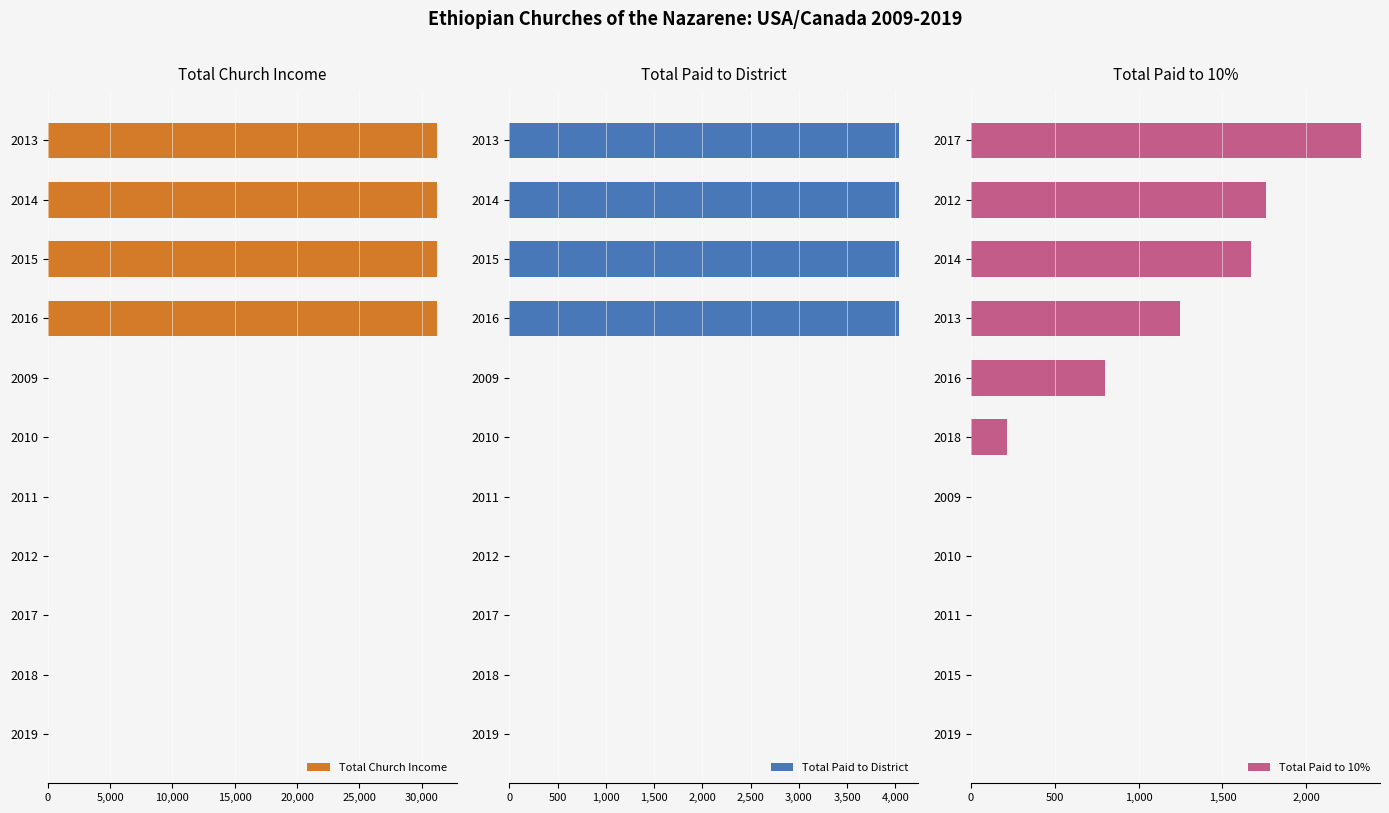

The value of Total Church Income at 2013 is 31230. True or false?

True